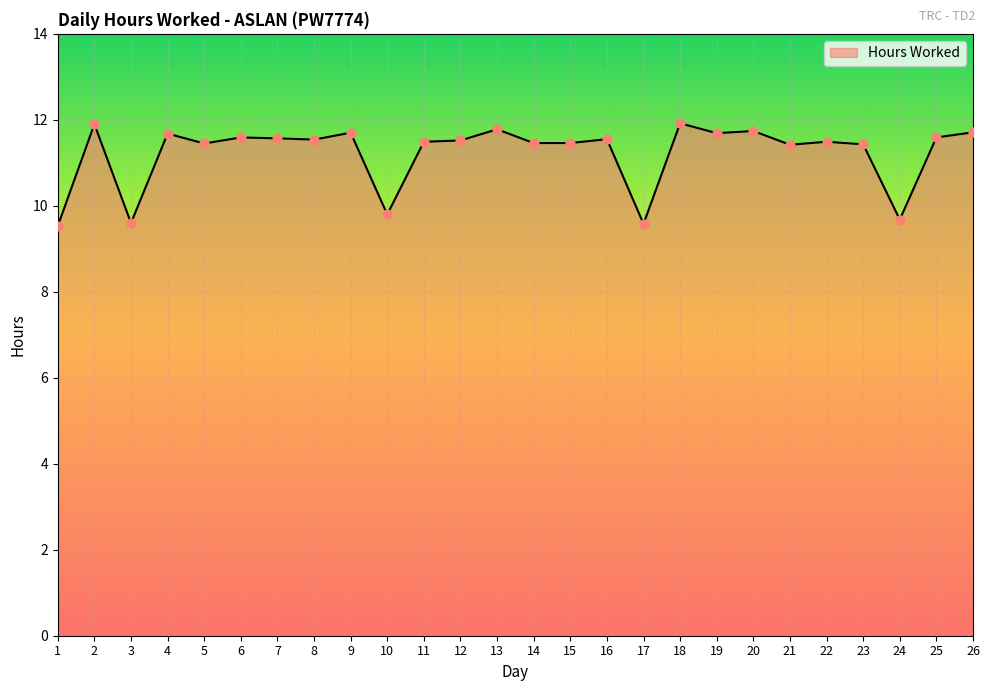

Approximately how many times larger is the value at 1 compared to 23?

0.8